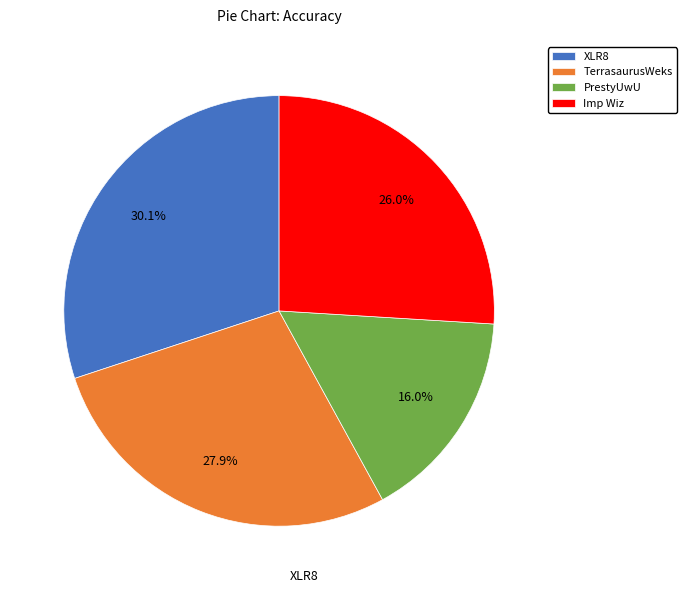

How many slices are in this pie chart?

4